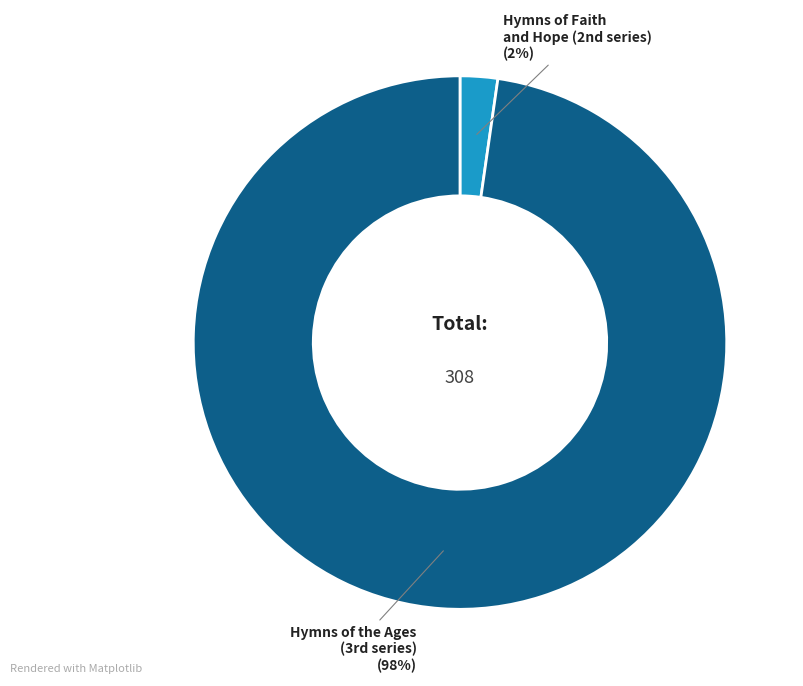

Rank the categories by value from lowest to highest.

Hymns of Faith and Hope (2nd series), Hymns of the Ages (3rd series)